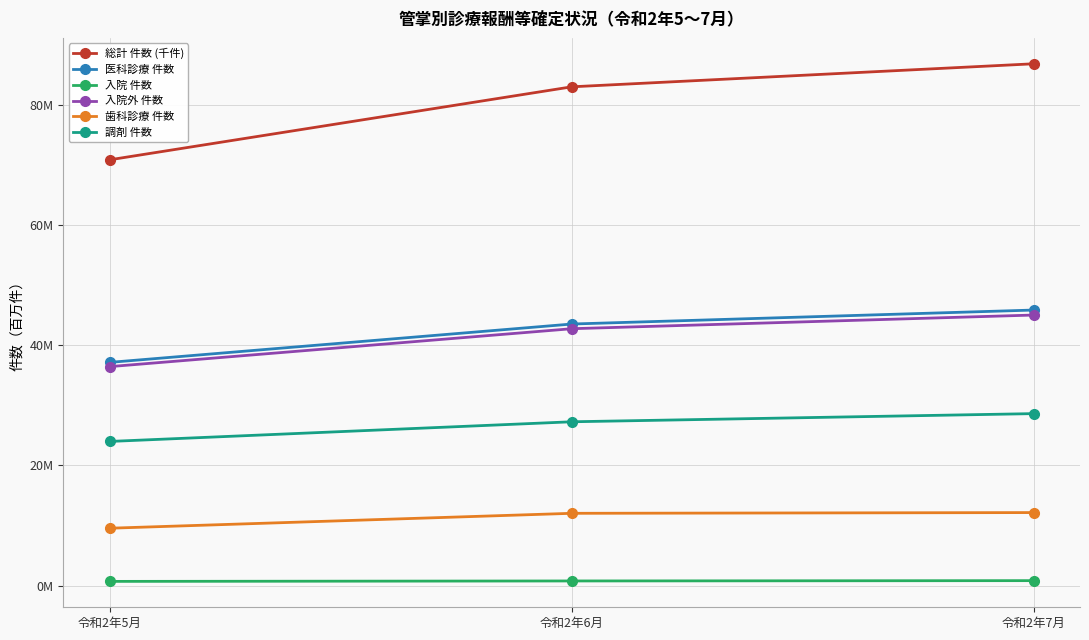

Which series has the widest spread of values?

総計 件数 (千件)